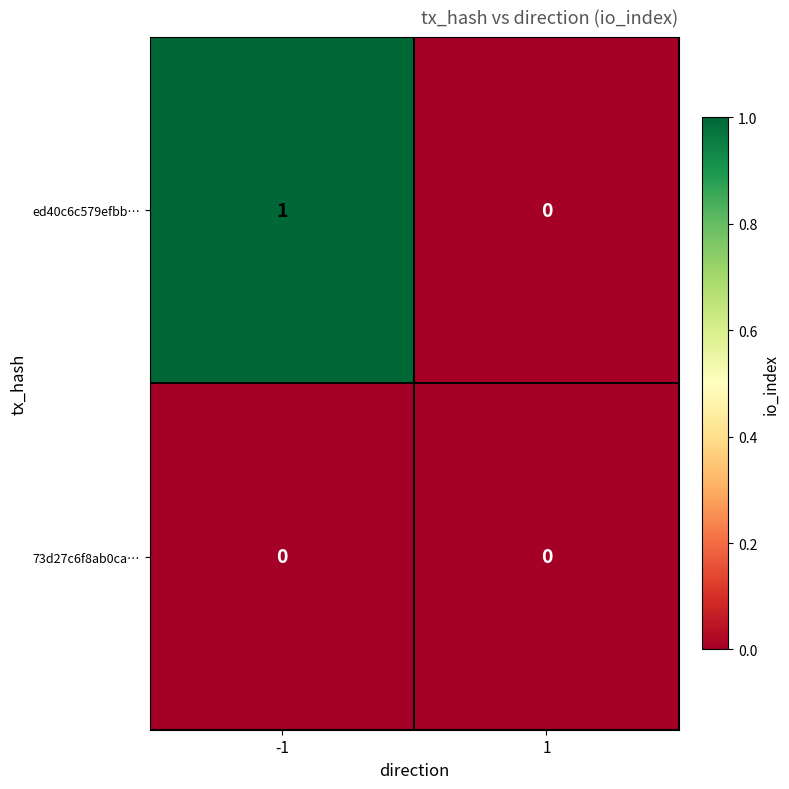

List the series in order of their peak value, highest first.

ed40c6c579efbb…, 73d27c6f8ab0ca…